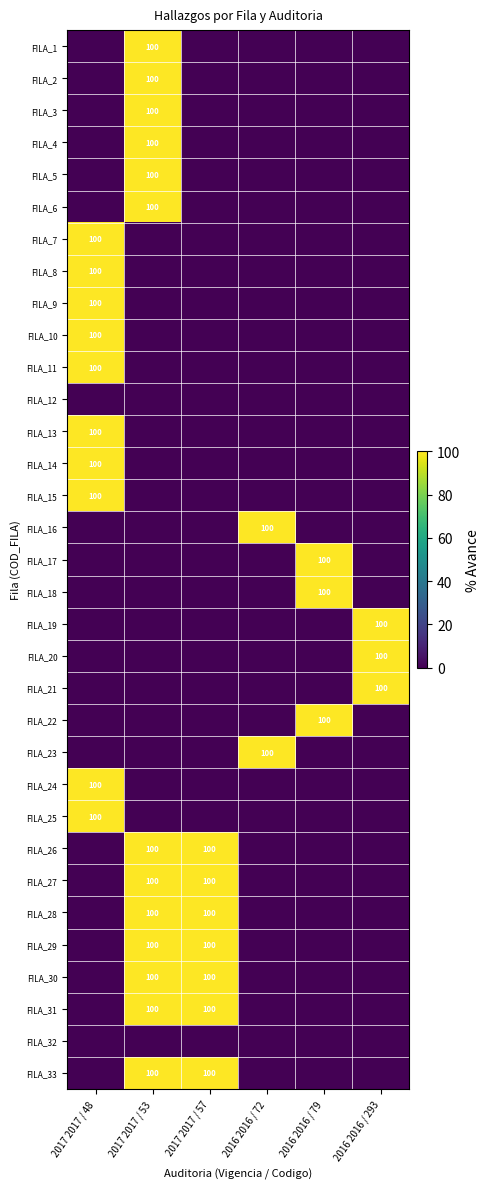

At which category is the sum across all series the highest?

2017 2017 / 53